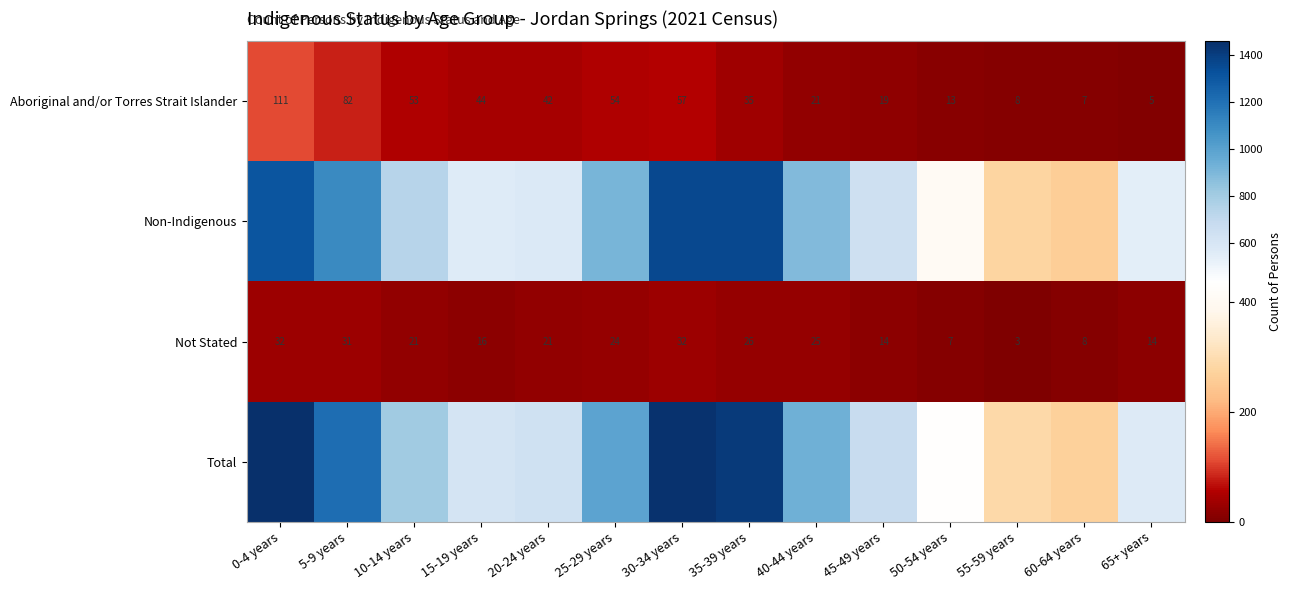

What is the difference between the maximum and minimum values in the Aboriginal and/or Torres Strait Islander series?

106